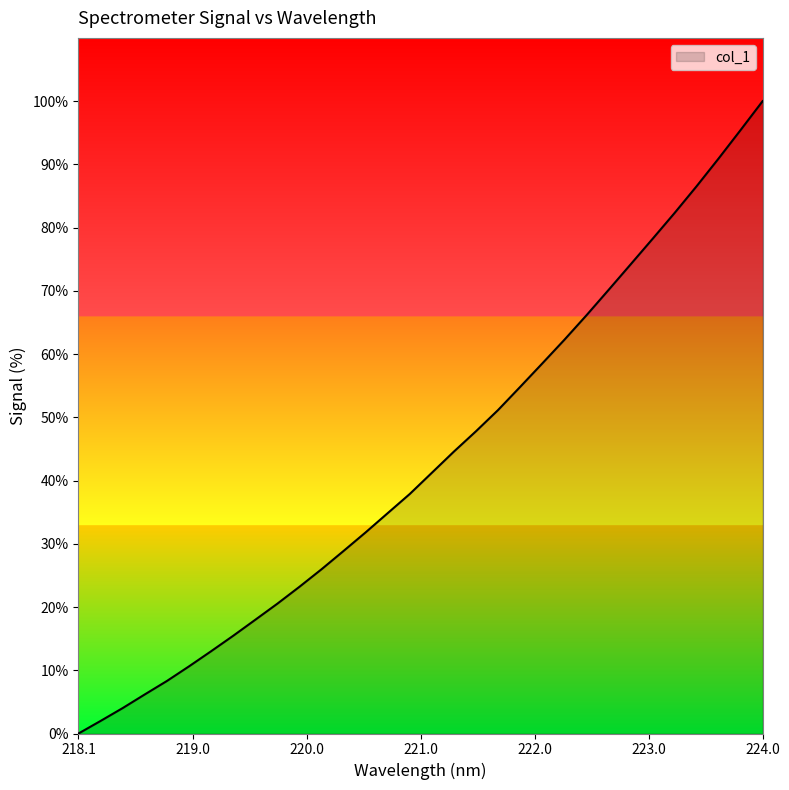

What is the difference between the second highest and minimum values?

95.4